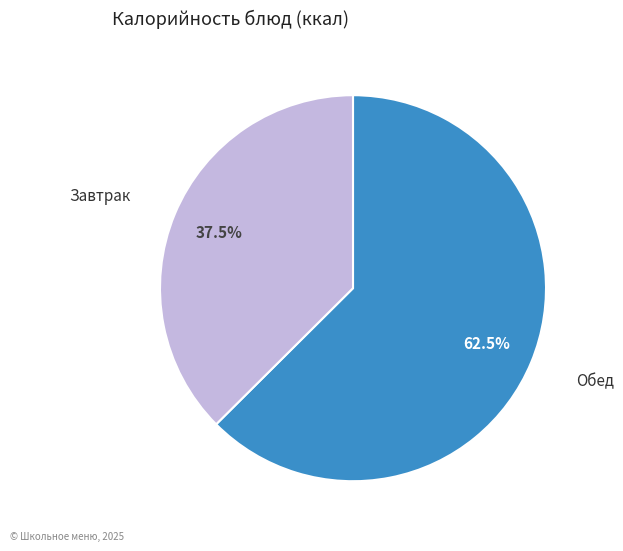

Do Обед and Завтрак together represent more than half of the pie?

Yes